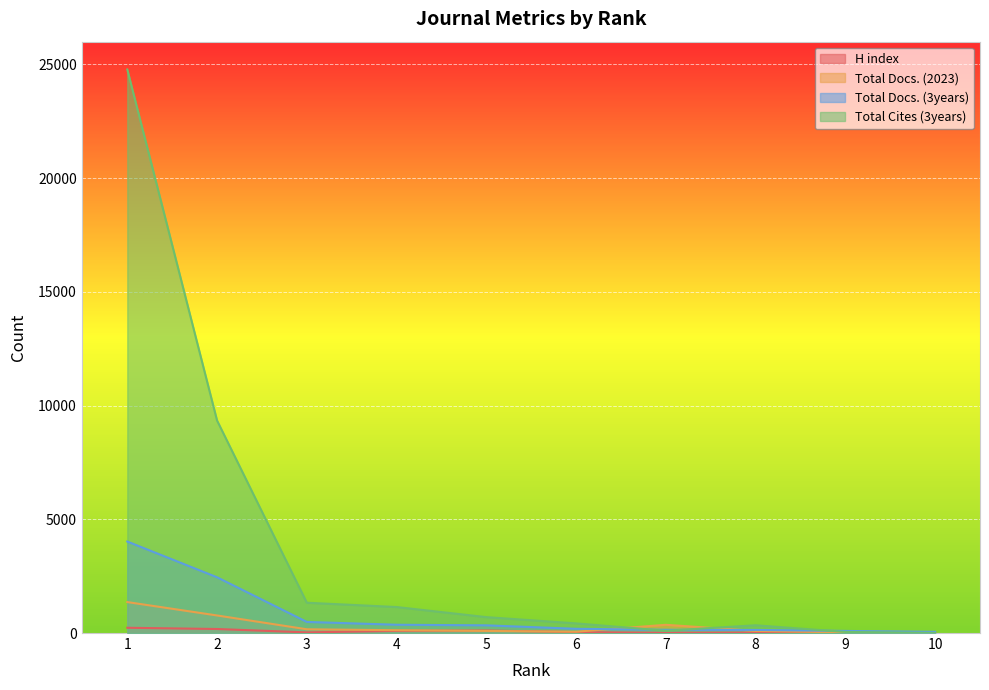

Reading left to right, what are all the values shown in this chart?

H index: 231	177	28	95	111	40	6	19	18	12
Total Docs. (2023): 1361	772	165	123	92	58	362	94	27	16
Total Docs. (3years): 4023	2451	488	364	338	186	142	136	92	52
Total Cites (3years): 24777	9343	1332	1143	699	424	99	341	48	5